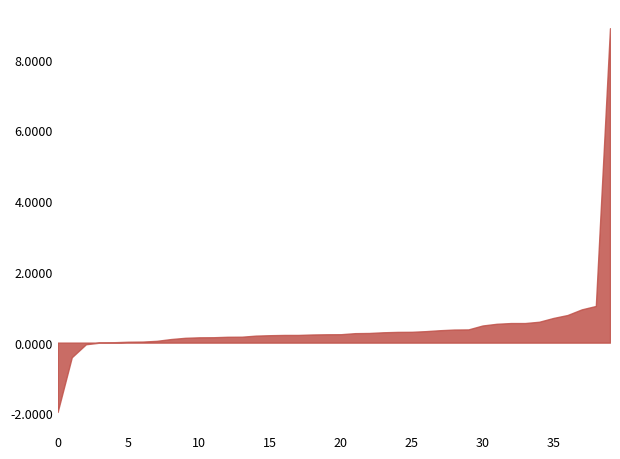

The chart shows a value of 1674354 at 39. True or false?

False